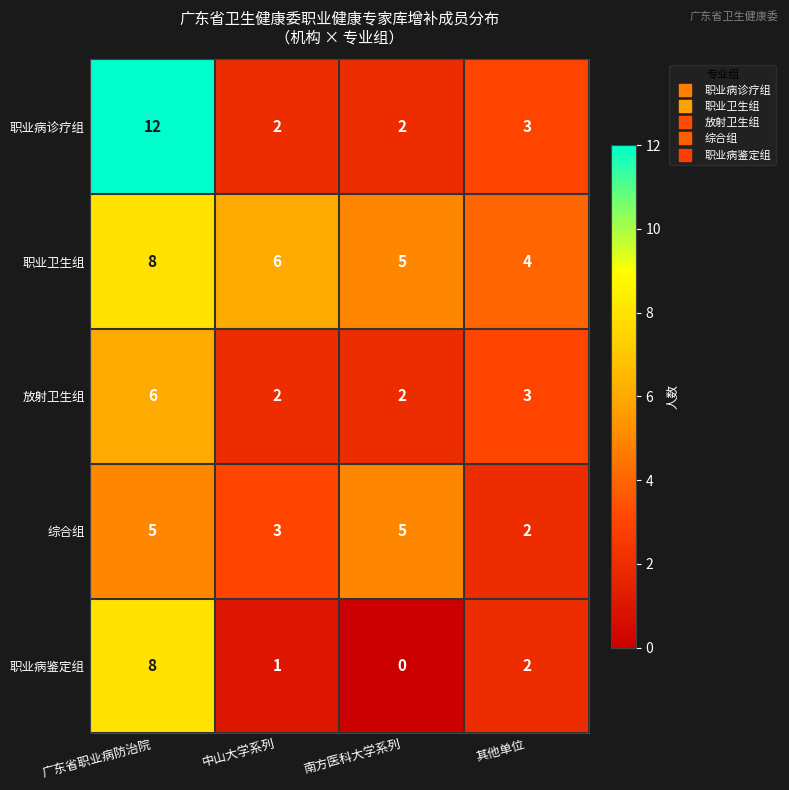

Count the number of categories in the chart.

4